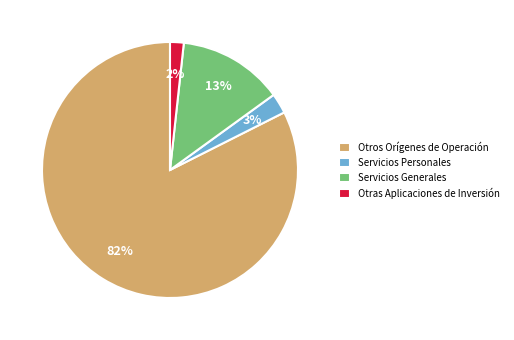

The Servicios Personales slice represents 3% of the pie. True or false?

True